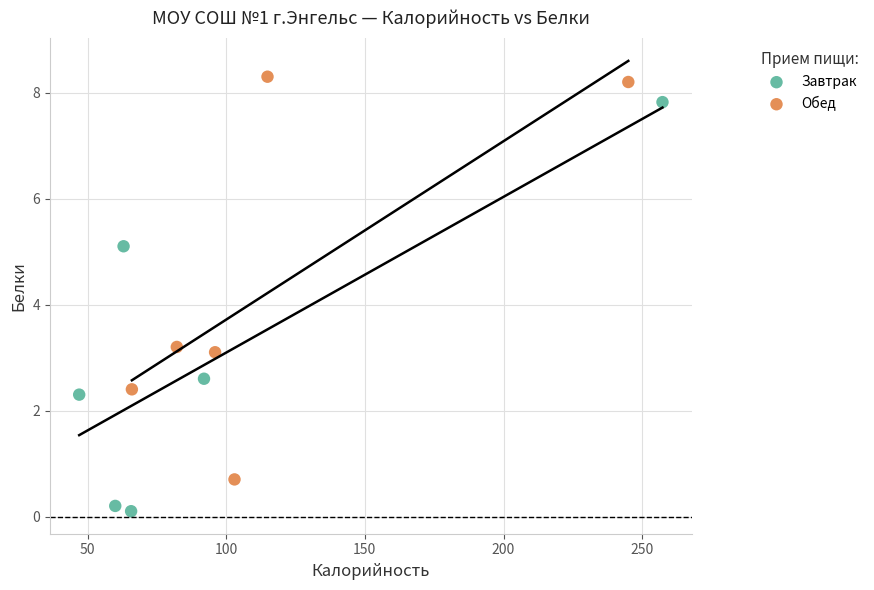

What are all the series names shown in the legend?

Завтрак, Обед